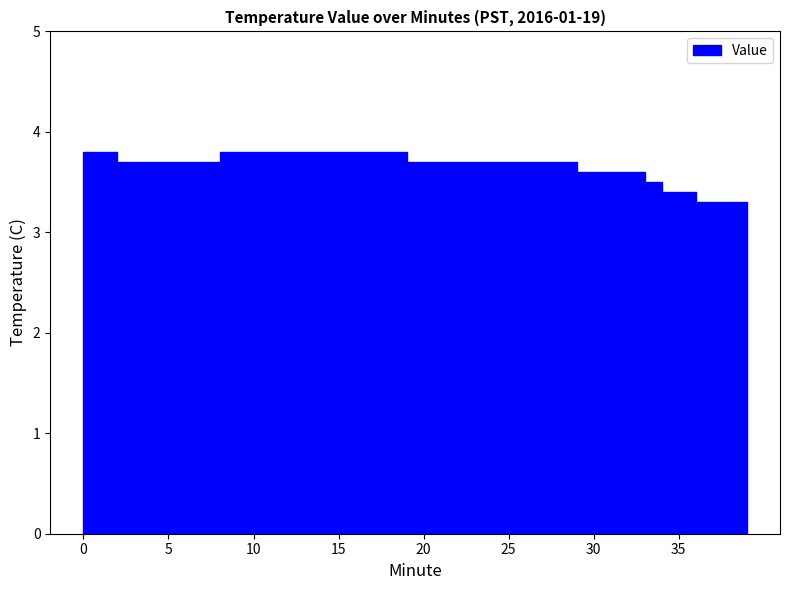

The value at 12 is 1.6. True or false?

False